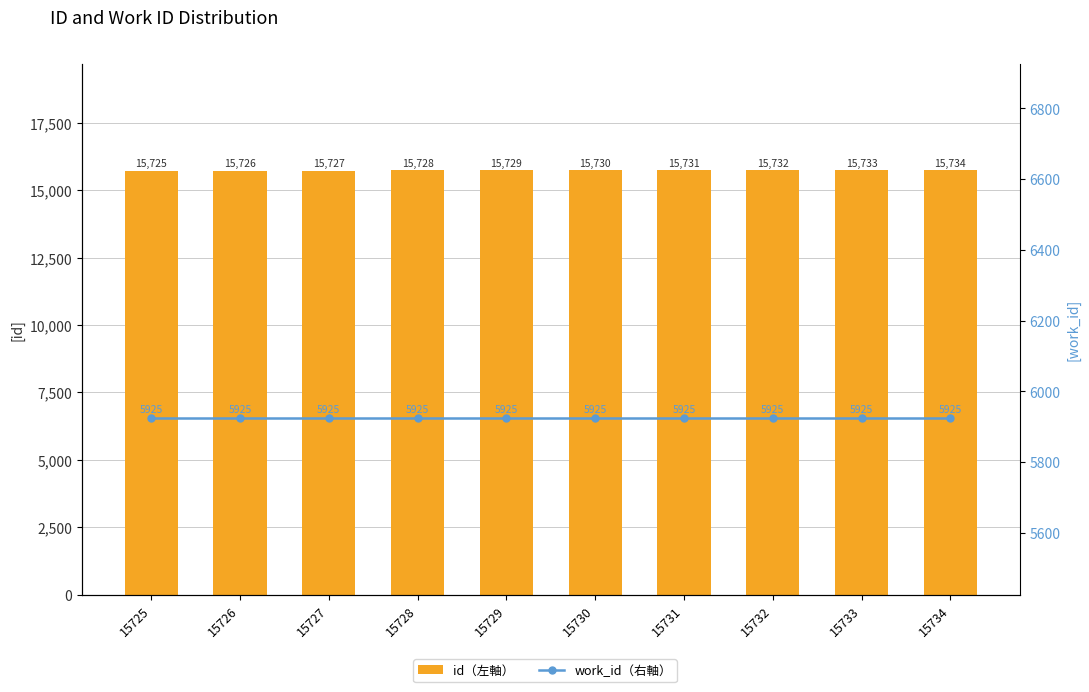

Reading right to left, what are all the values shown in this chart?

id（左軸）: 15734	15733	15732	15731	15730	15729	15728	15727	15726	15725
work_id（右軸）: 5925	5925	5925	5925	5925	5925	5925	5925	5925	5925